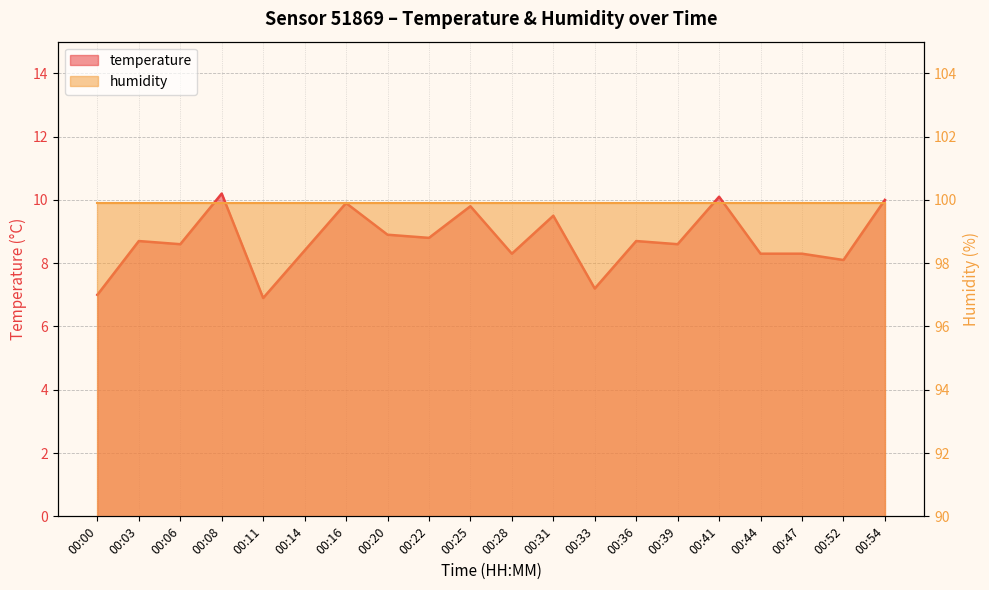

List the labels in order of value, smallest first.

00:11, 00:00, 00:33, 00:52, 00:28, 00:44, 00:47, 00:14, 00:06, 00:39, 00:03, 00:36, 00:22, 00:20, 00:31, 00:25, 00:16, 00:54, 00:41, 00:08